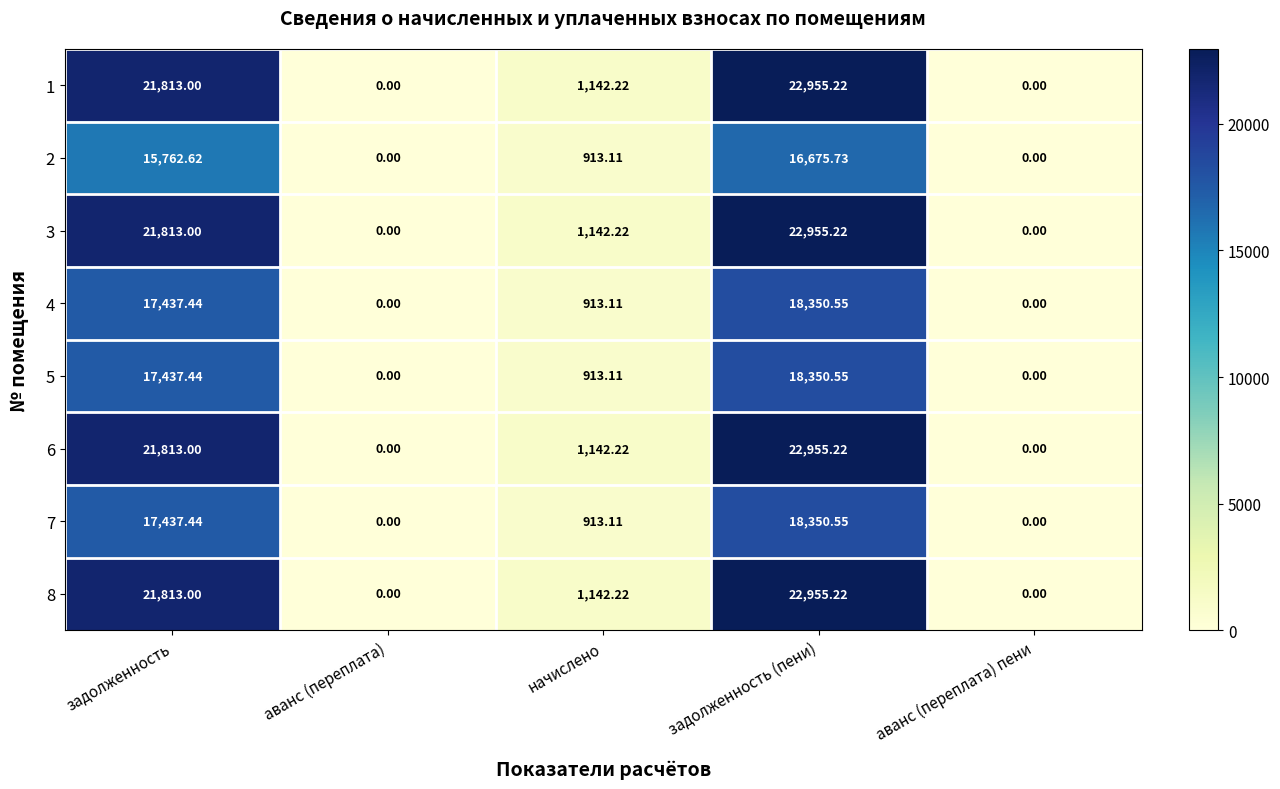

At which category is the sum across all series the highest?

задолженность (пени)